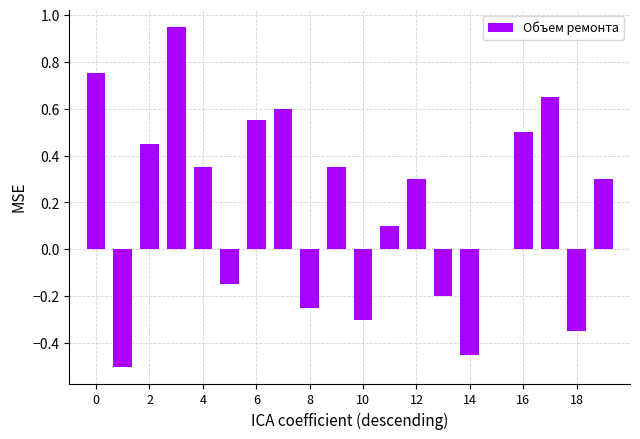

Where is the data nearest to the value 0?

15